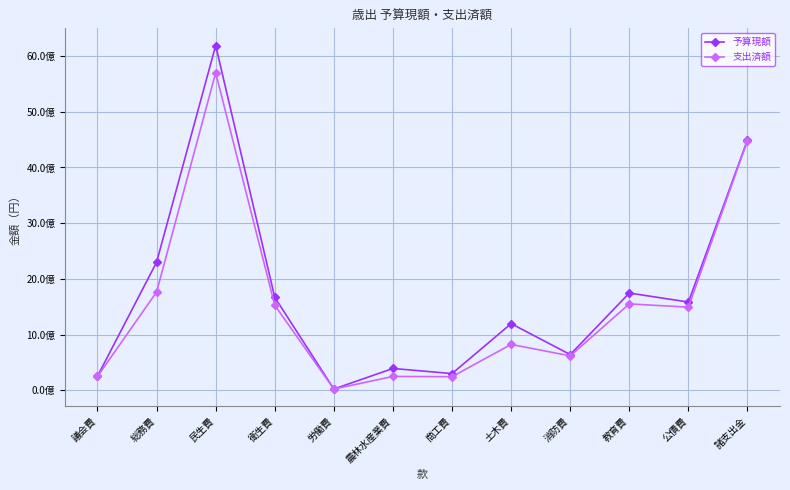

Does the chart have visible grid lines?

Yes